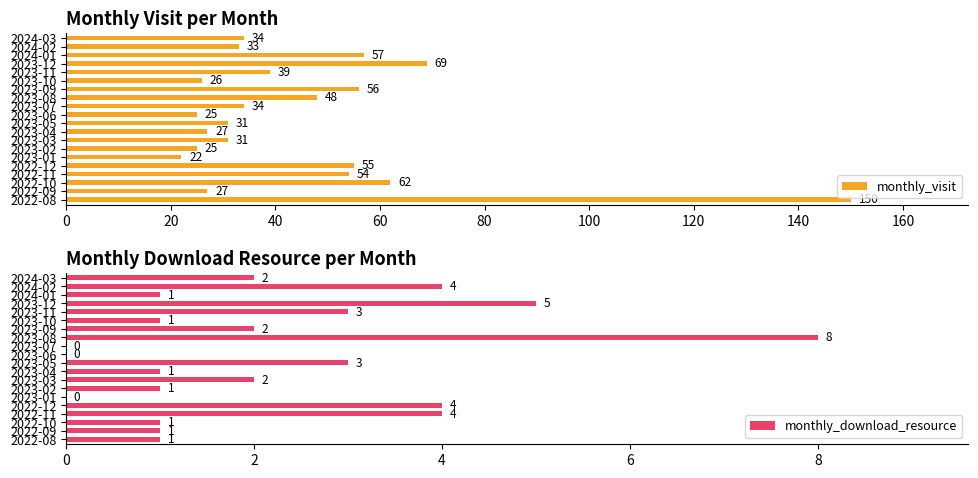

What is the average value of the monthly_visit series?

45